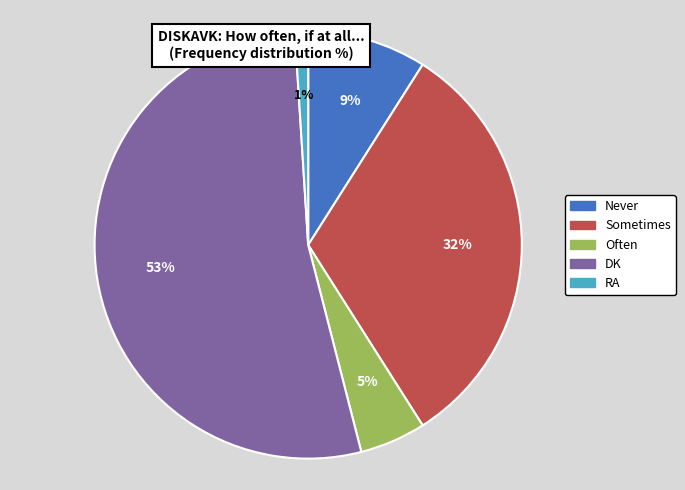

What is the ratio of the value at Never to the value at Sometimes?

0.3